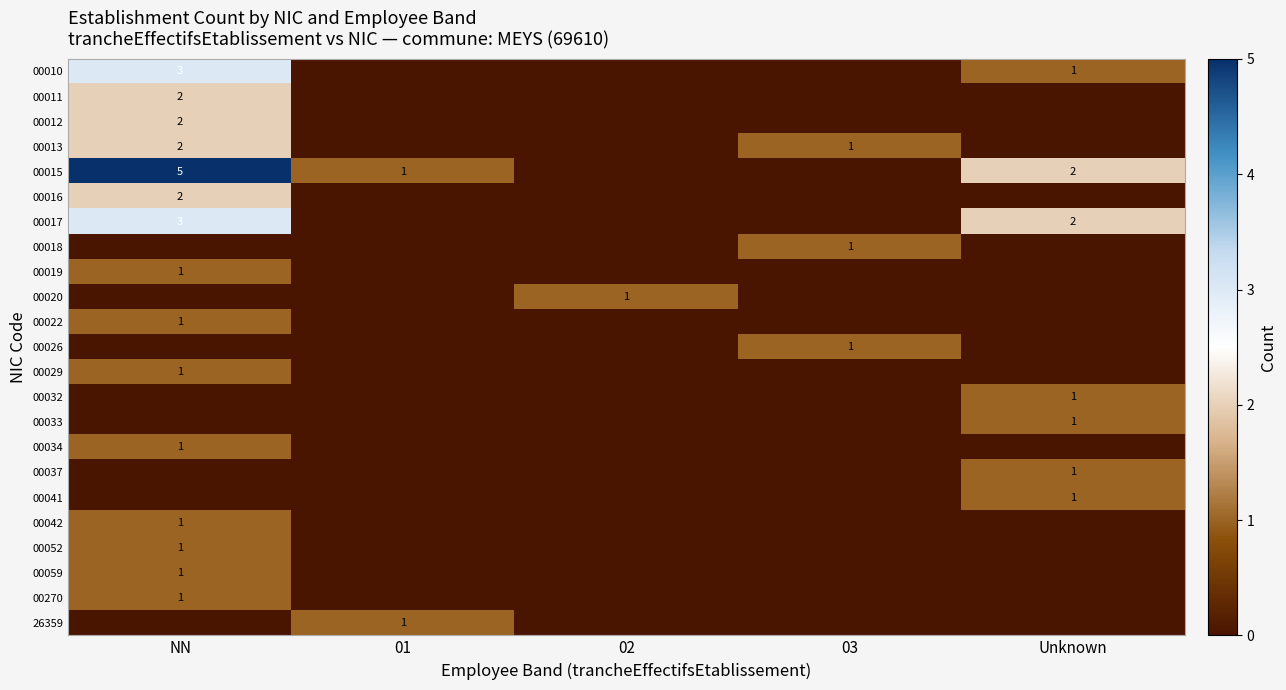

The 00017 series shows 3 at Unknown. True or false?

False